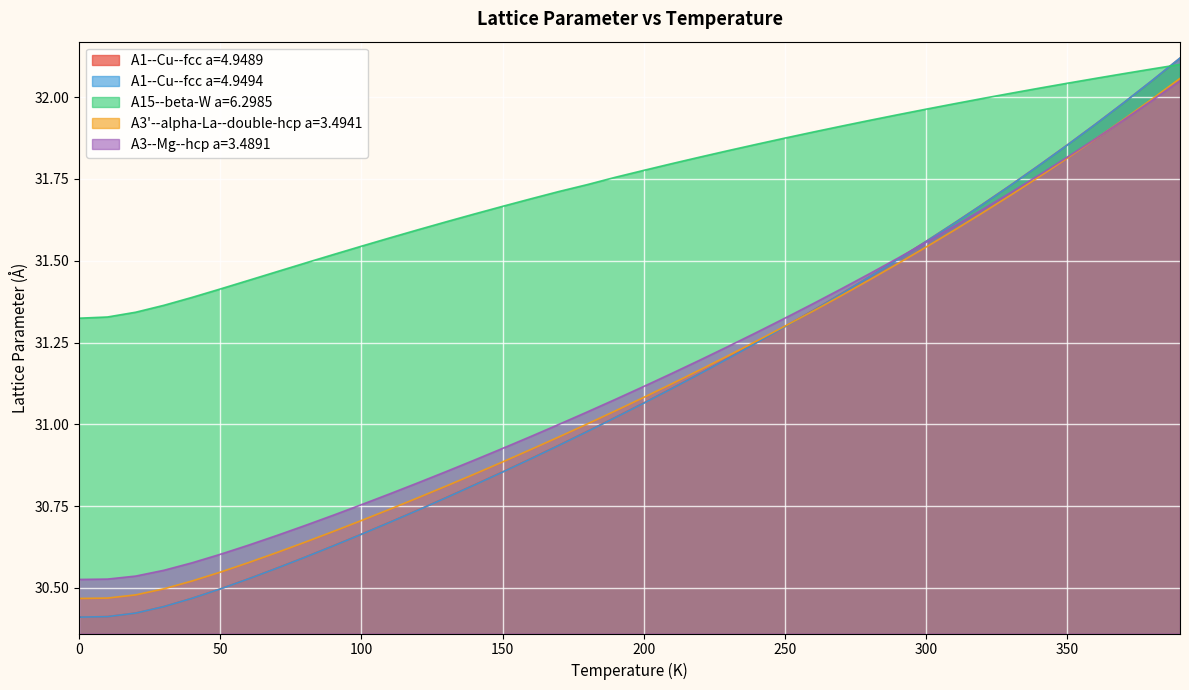

True or false: A15--beta-W a=6.2985 has more than 1 points higher than both neighbors.

False